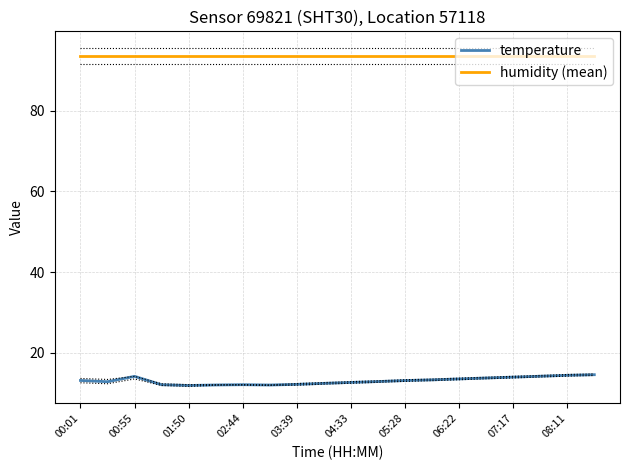

The value of temperature at 07:17 is 13.9. True or false?

True